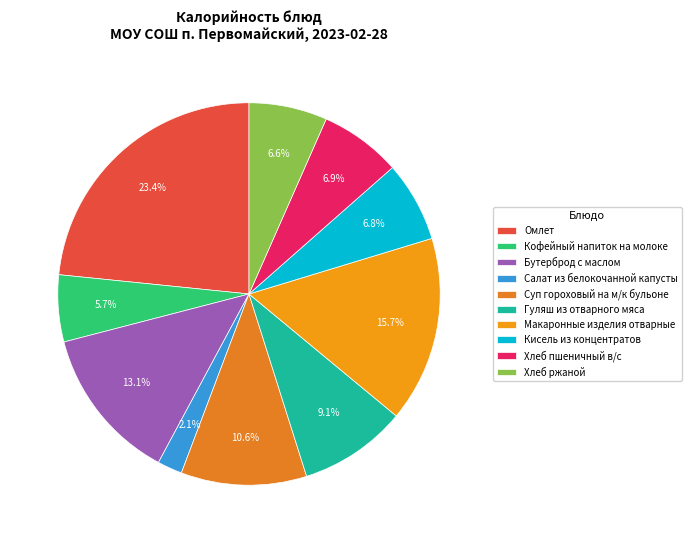

Count the number of slices in the pie.

10